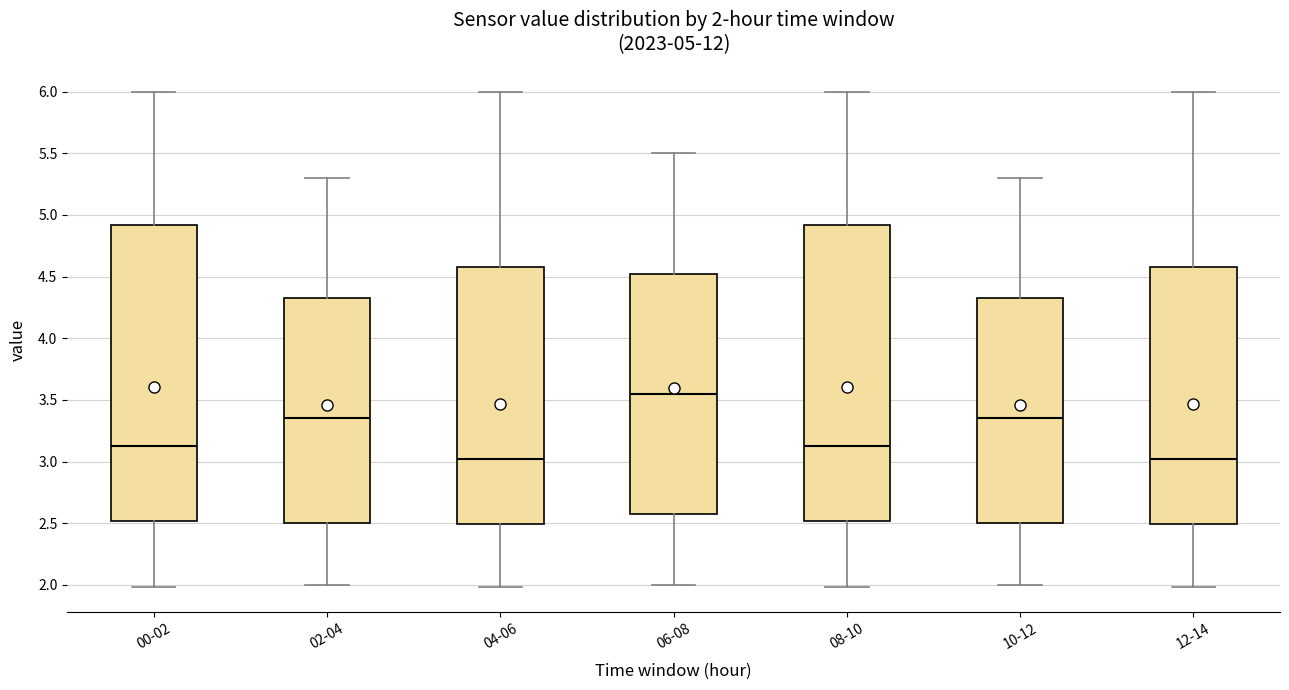

Which box has the highest median line?

06-08